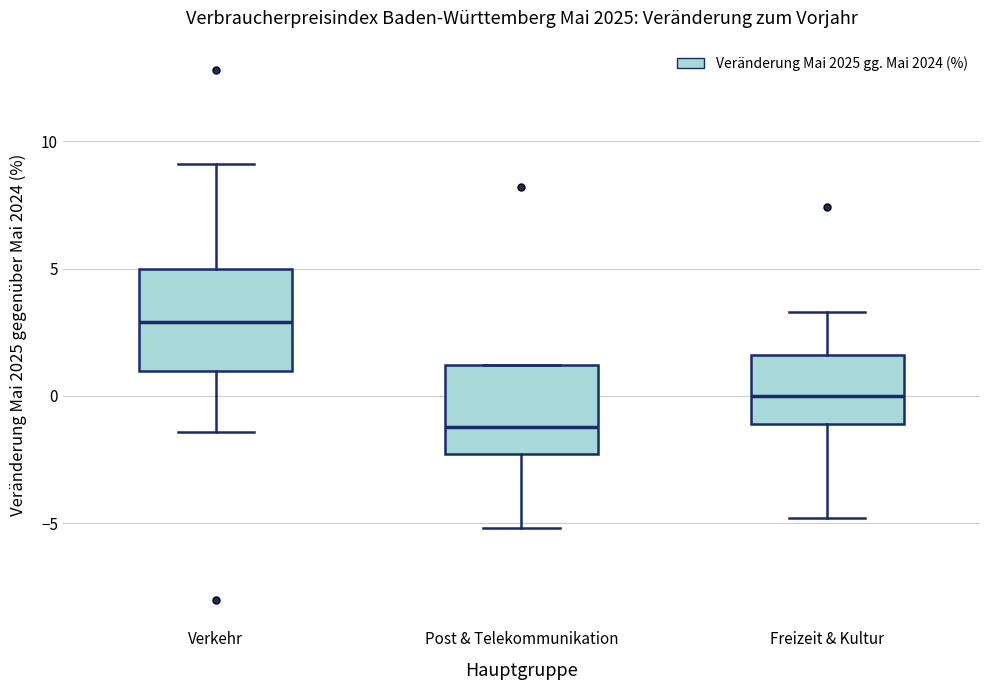

Reading left to right, transcribe this box plot: for each box, give where its median line is, the range the box spans, and where its two whiskers end, as read against the y-axis. The values are not printed on the chart, so give them approximately, as read against the axis.

Verkehr: median 3.0, box 1.0 to 5.0, whiskers -1.5 to 9.0
Post & Telekommunikation: median -1.0, box -2.5 to 1.0, whiskers -5.0 to 1.0
Freizeit & Kultur: median 0.0, box -1.0 to 1.5, whiskers -5.0 to 3.5